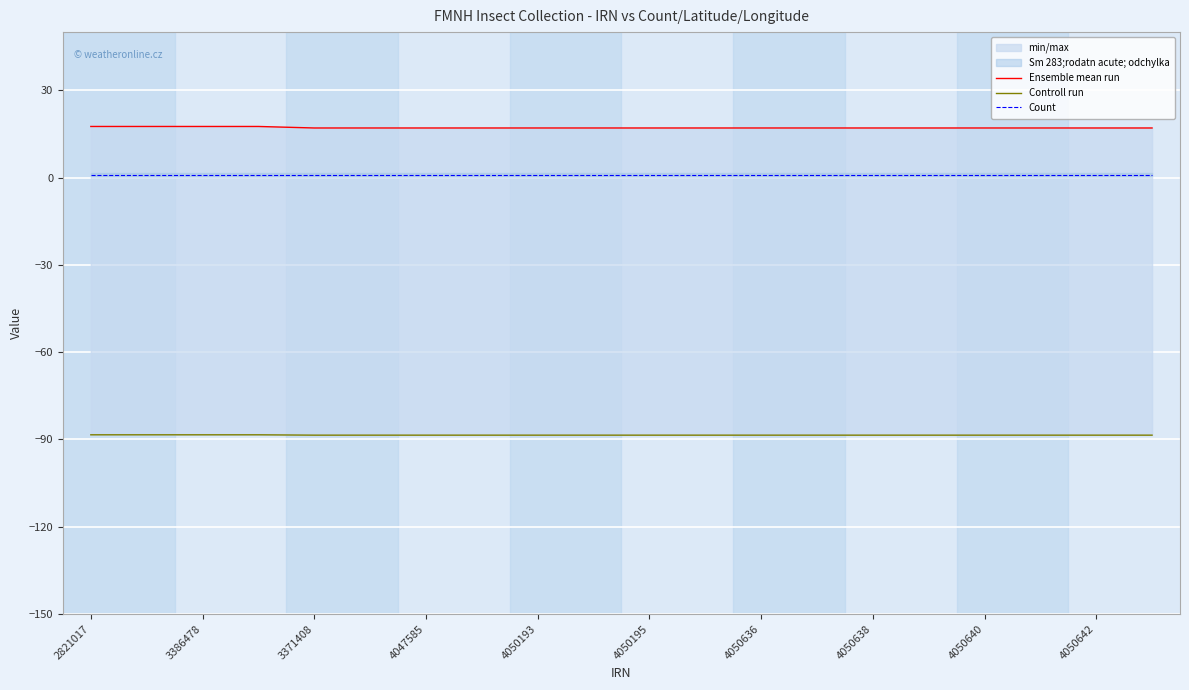

The value of Count at 4050193 is 1.0. True or false?

True